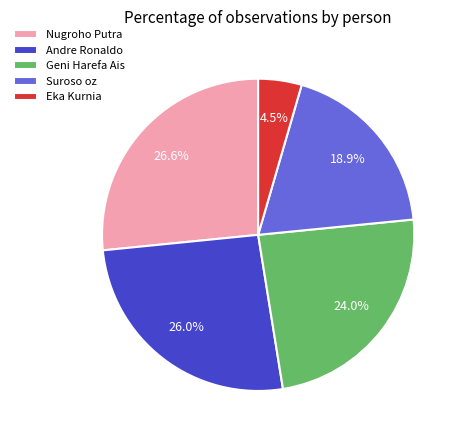

To the nearest percent, what is the combined percentage of Suroso oz and Eka Kurnia?

23%